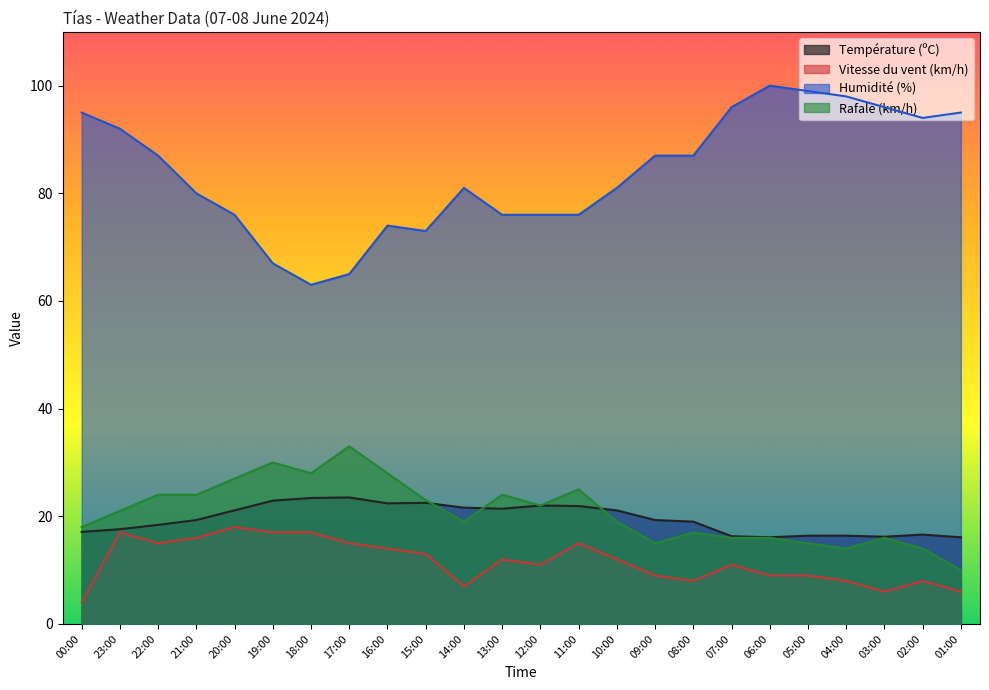

Rank the series at 05:00 from lowest to highest value.

Vitesse du vent (km/h), Rafale (km/h), Température (ºC), Humidité (%)